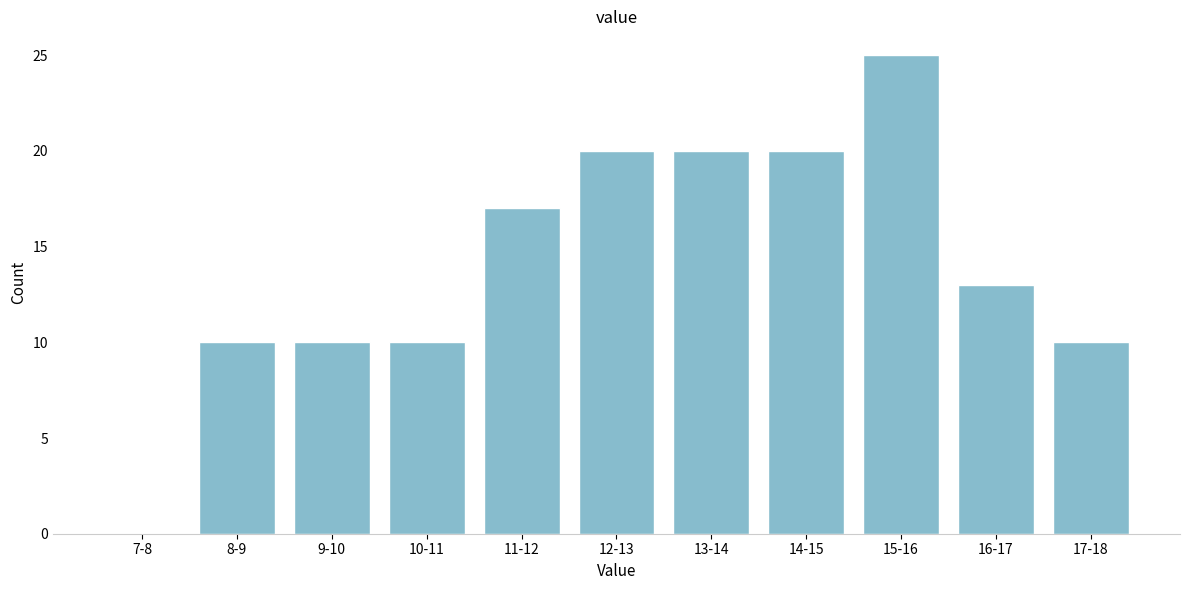

Reading left to right, what are all the values shown in this chart?

7-8=0	8-9=10	9-10=10	10-11=10	11-12=17	12-13=20	13-14=20	14-15=20	15-16=25	16-17=13	17-18=10